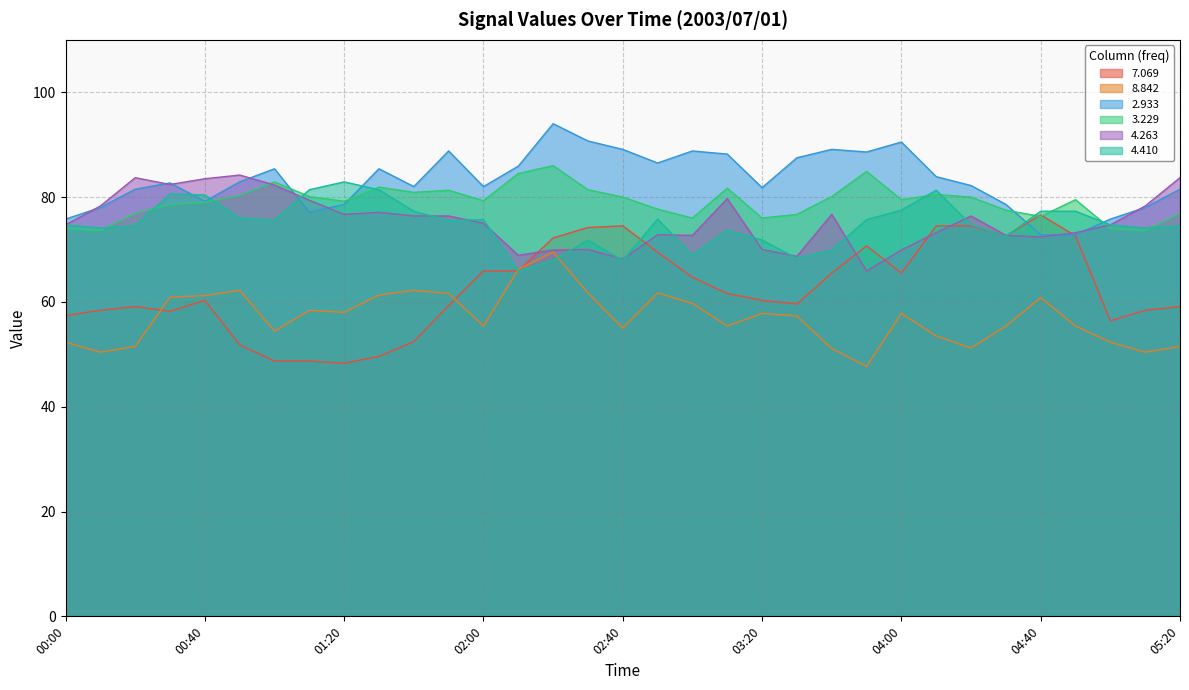

Where is the first local maximum for 7.069?

00:20